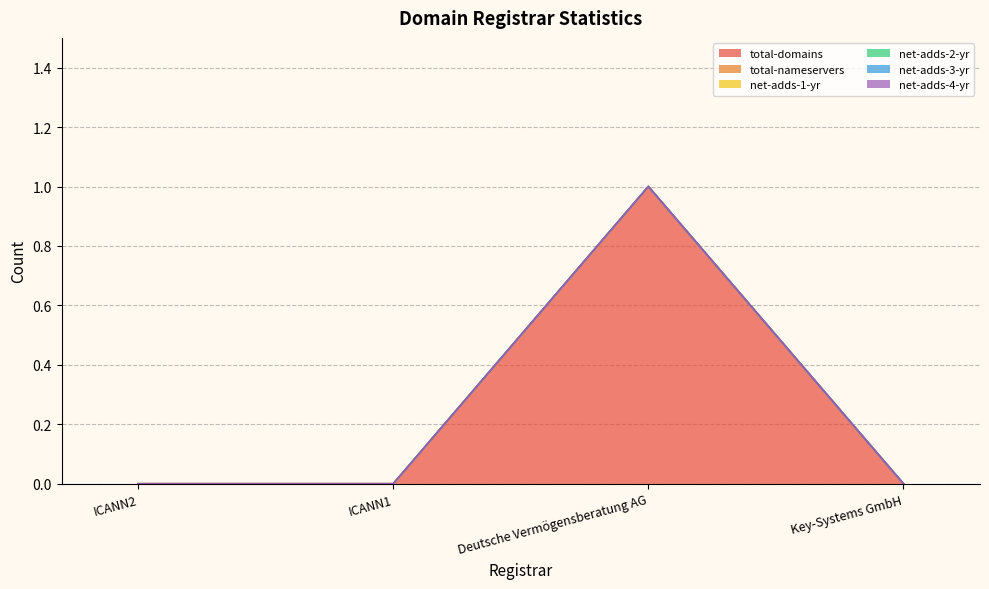

What position from the right is ICANN2?

4